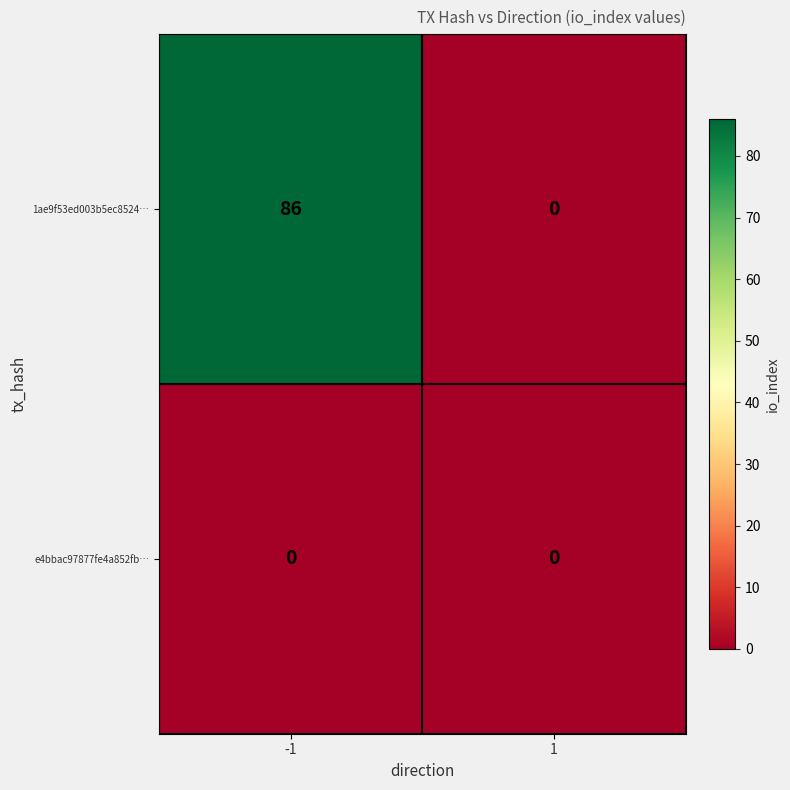

Which category has the highest value across all series?

-1